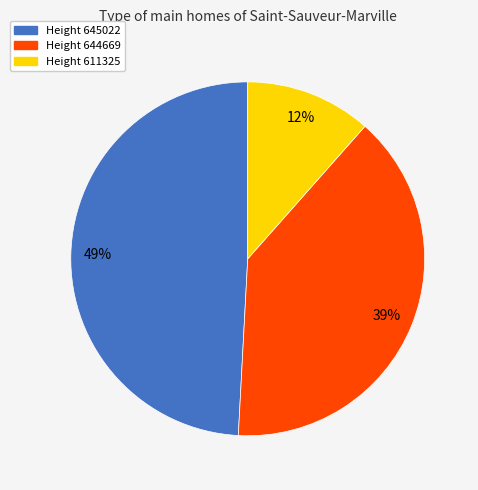

Does any single category account for the majority?

No